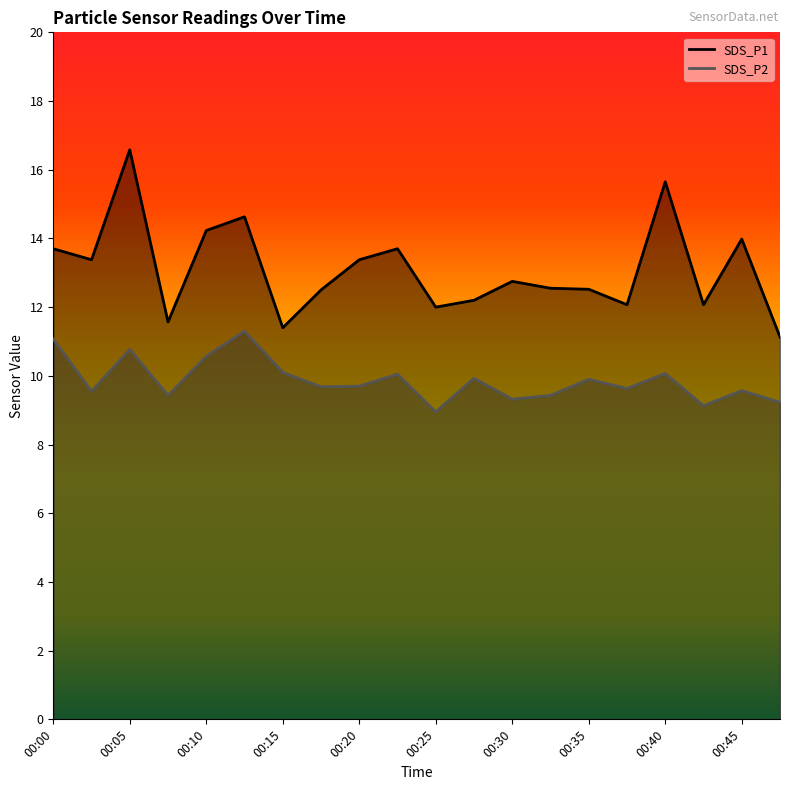

True or false: SDS_P1 and SDS_P2 intersect in this chart.

False